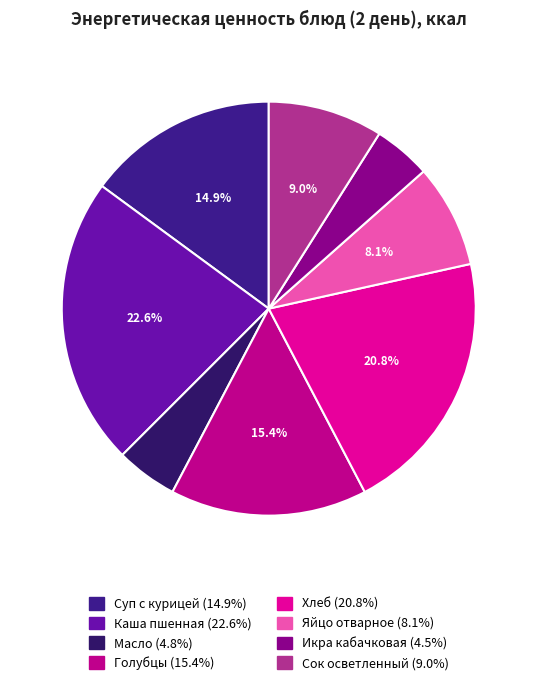

To the nearest percent, what is the difference between the largest and smallest slice percentages?

18%